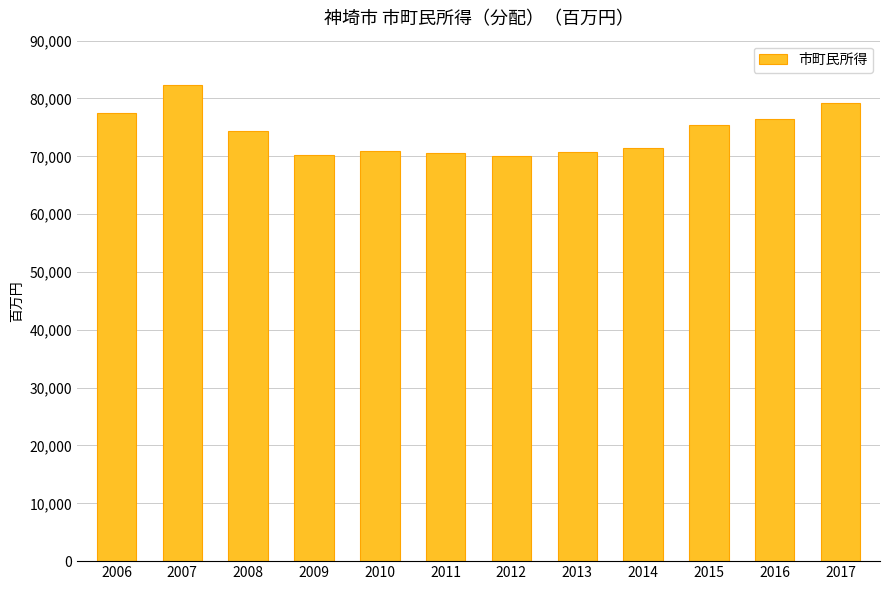

The chart shows a value of 76523.5 at 2016. True or false?

True